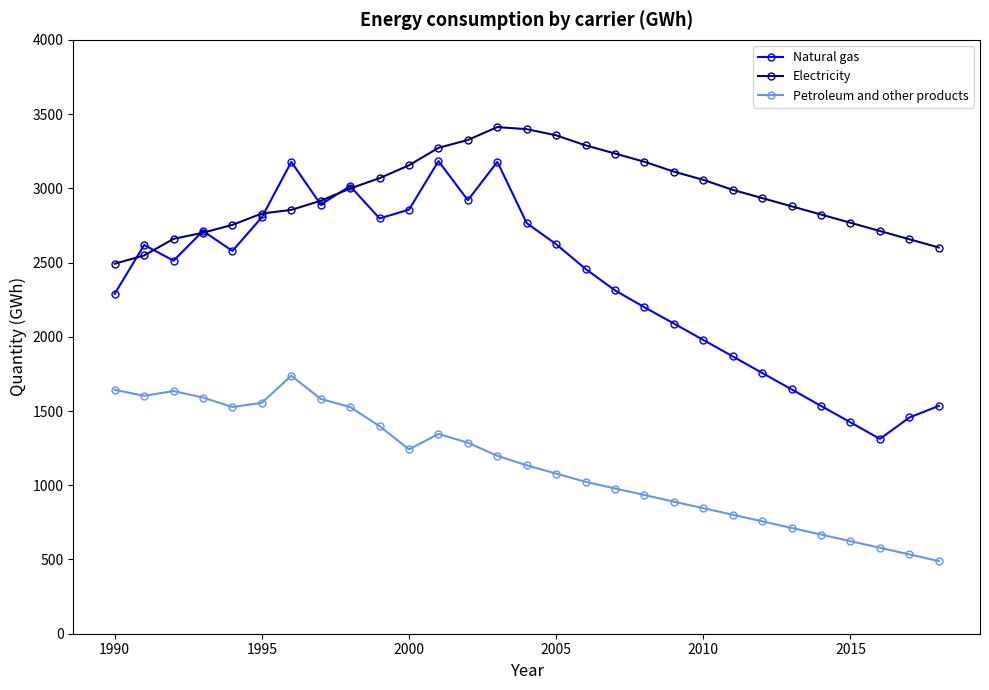

In Petroleum and other products, how many points are higher than both neighbors (excluding endpoints)?

3